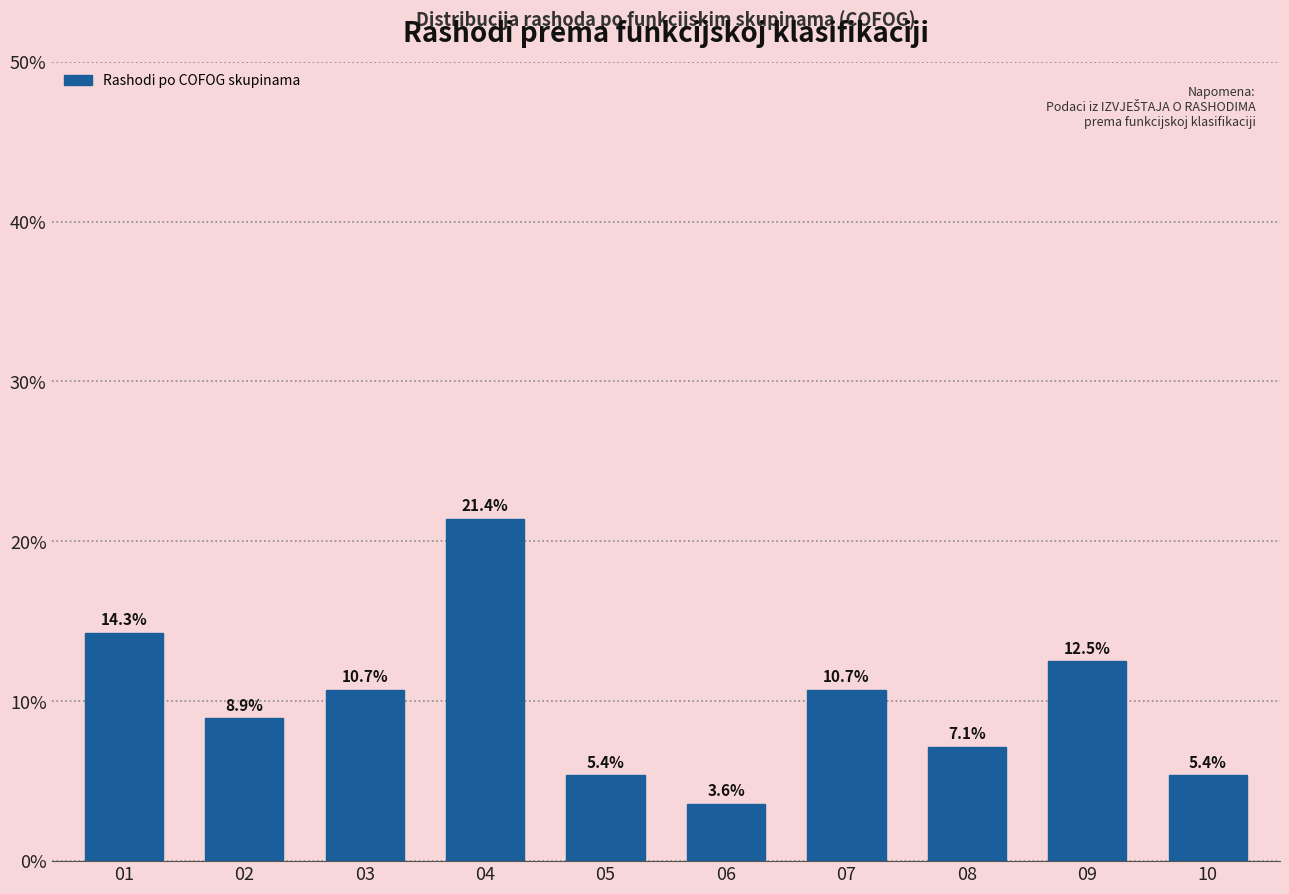

Reading right to left, transcribe all the data shown in this chart.

10=5.4	09=12.5	08=7.1	07=10.7	06=3.6	05=5.4	04=21.4	03=10.7	02=8.9	01=14.3